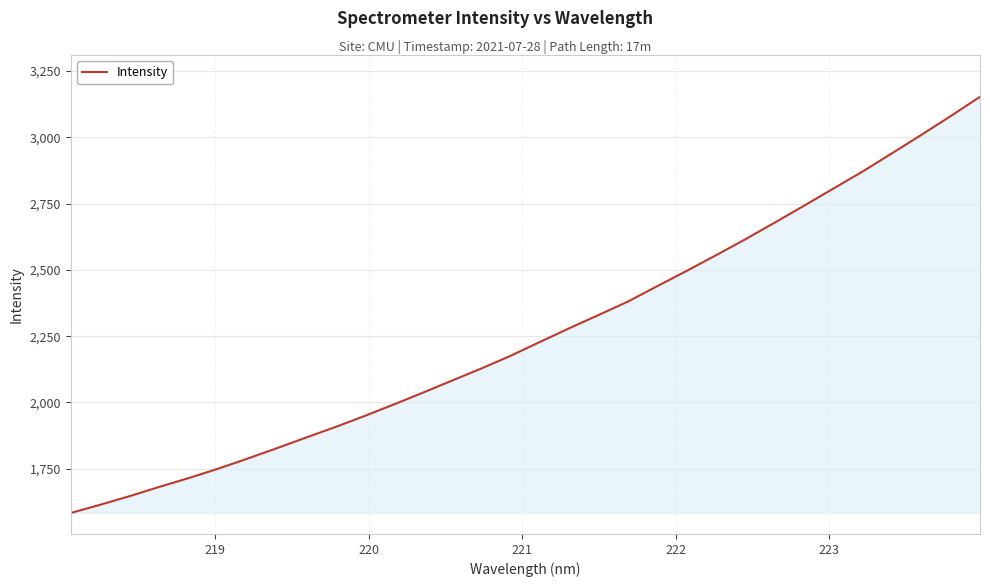

What is the minimum value shown in the chart?

1583.1